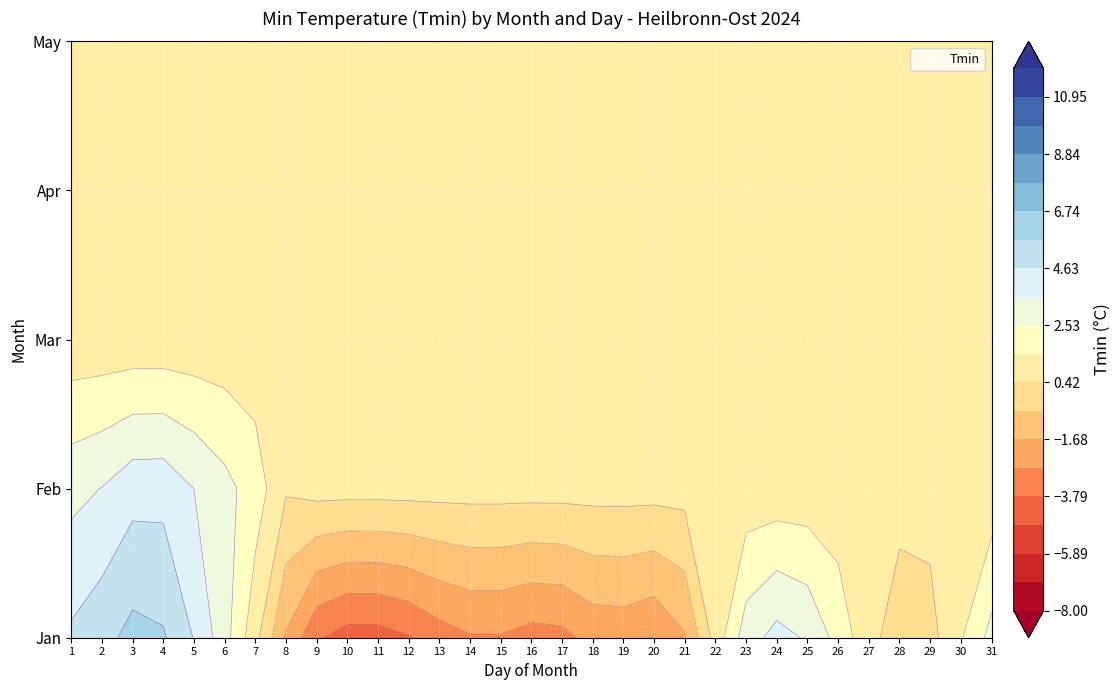

The Jan series shows -10.7 at 11. True or false?

False